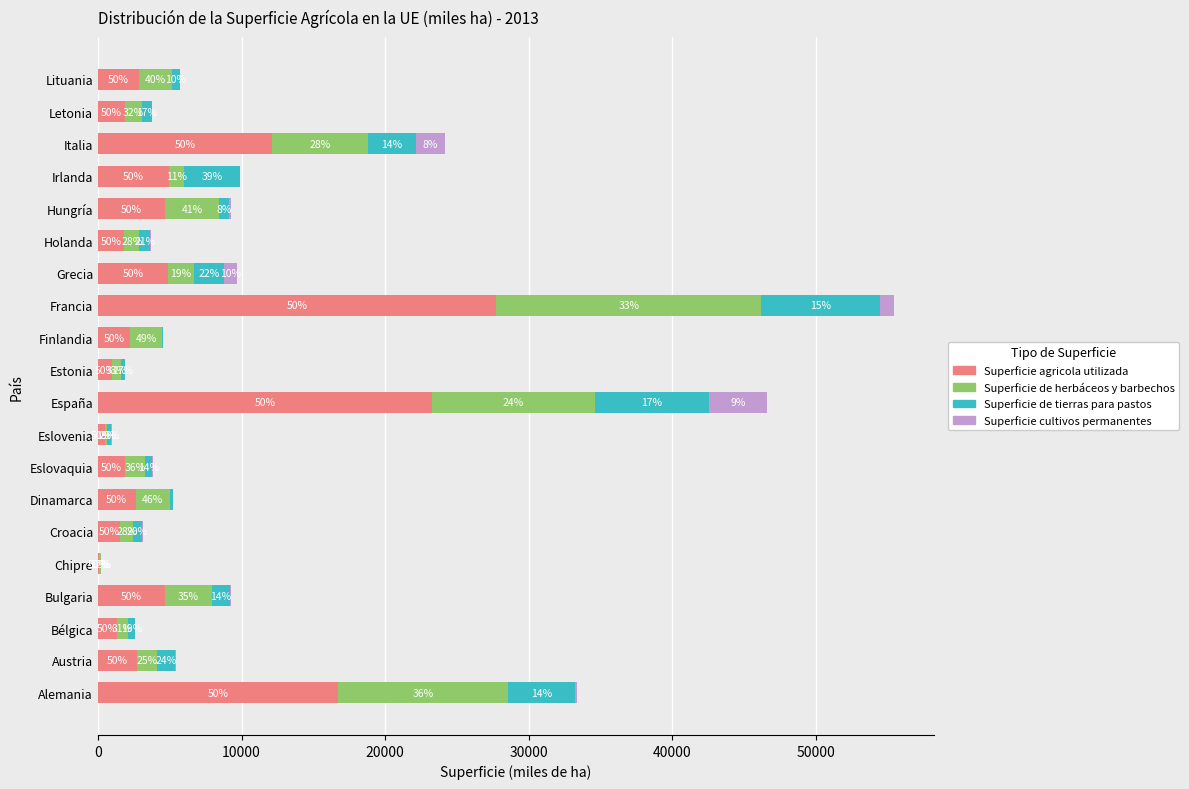

What are all the series names shown in the legend?

Superficie agricola utilizada, Superficie de herbáceos y barbechos, Superficie de tierras para pastos, Superficie cultivos permanentes